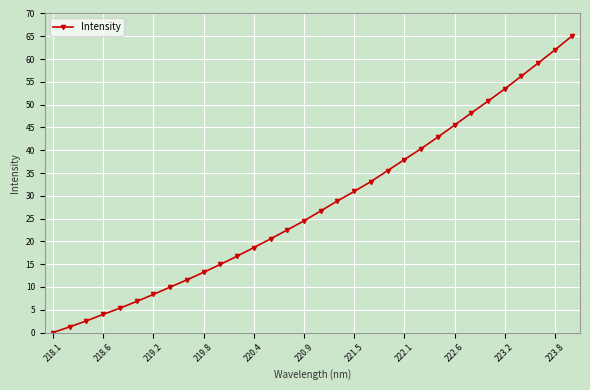

What is the value of the 16th point from the left?

24.5